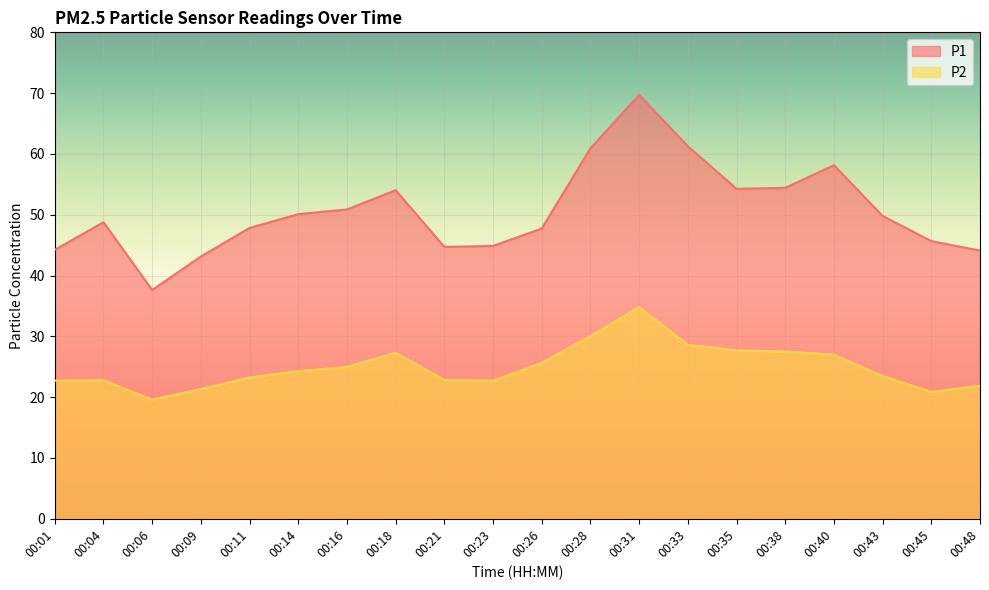

What is the average value of the P1 series?

50.6